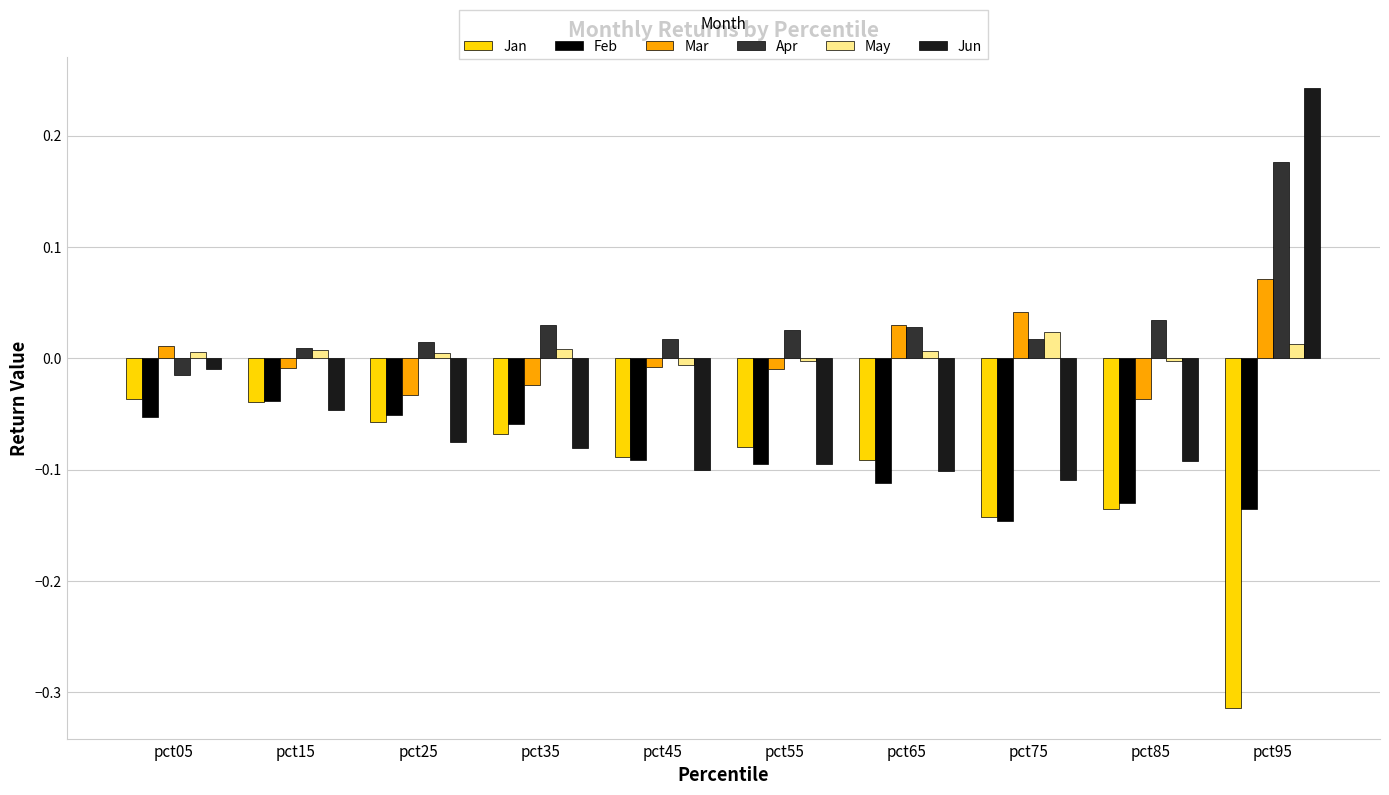

At which category is the sum across all series the highest?

pct95